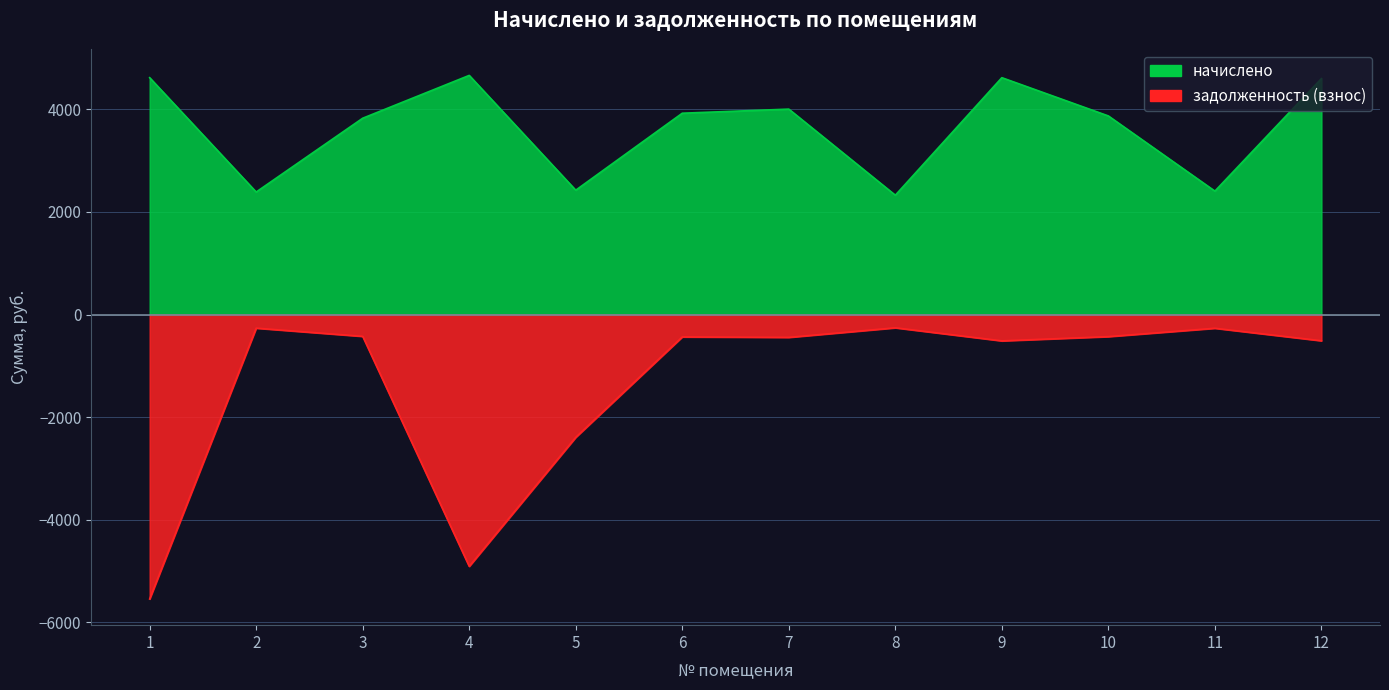

Rank the series by their average value, from highest to lowest.

начислено, задолженность (взнос)